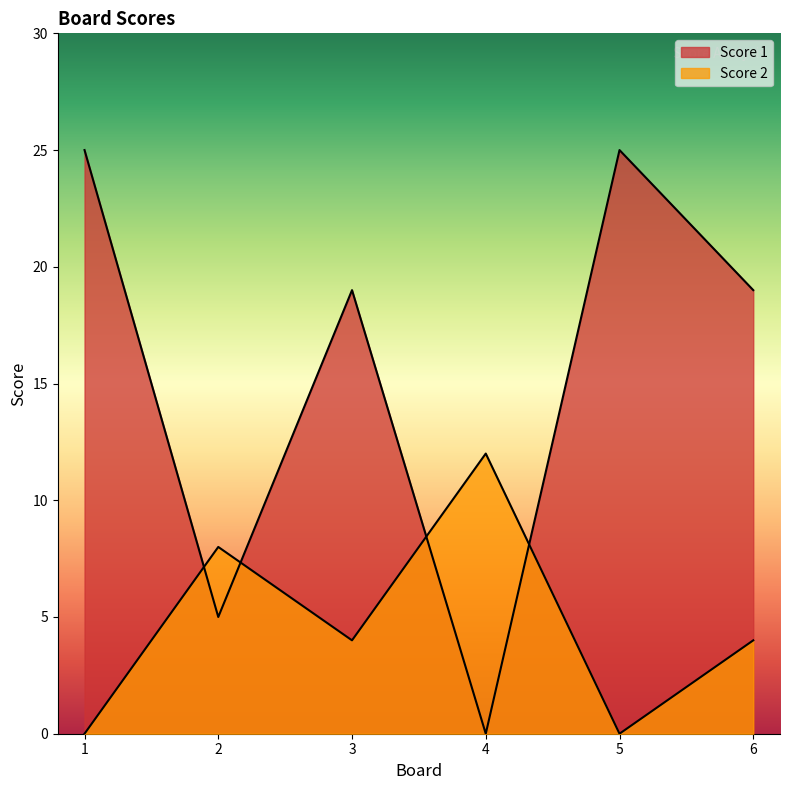

True or false: Score 2 has a value of 12 at 2.

False